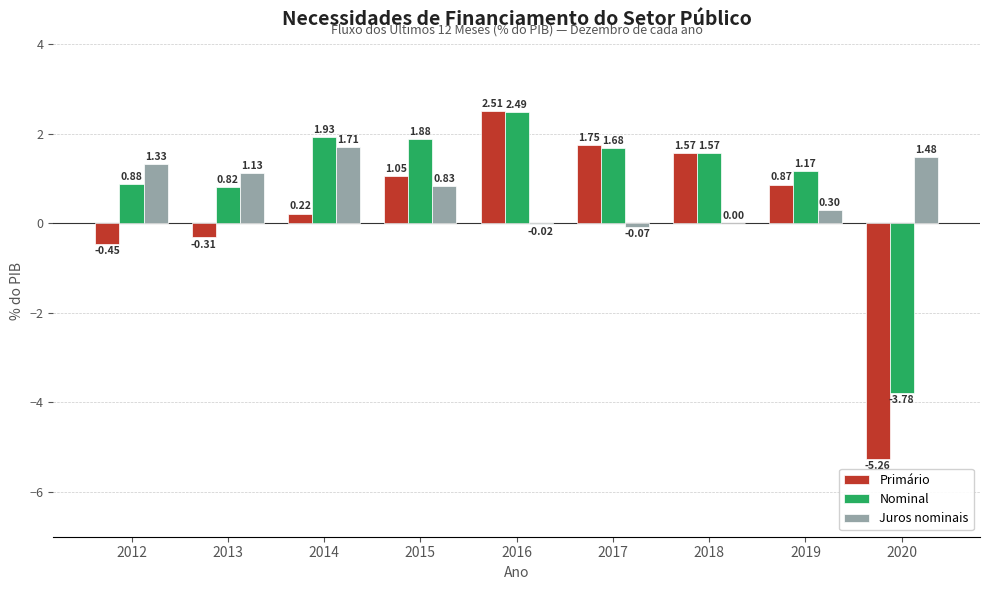

What is the sum of all Nominal values?

8.6